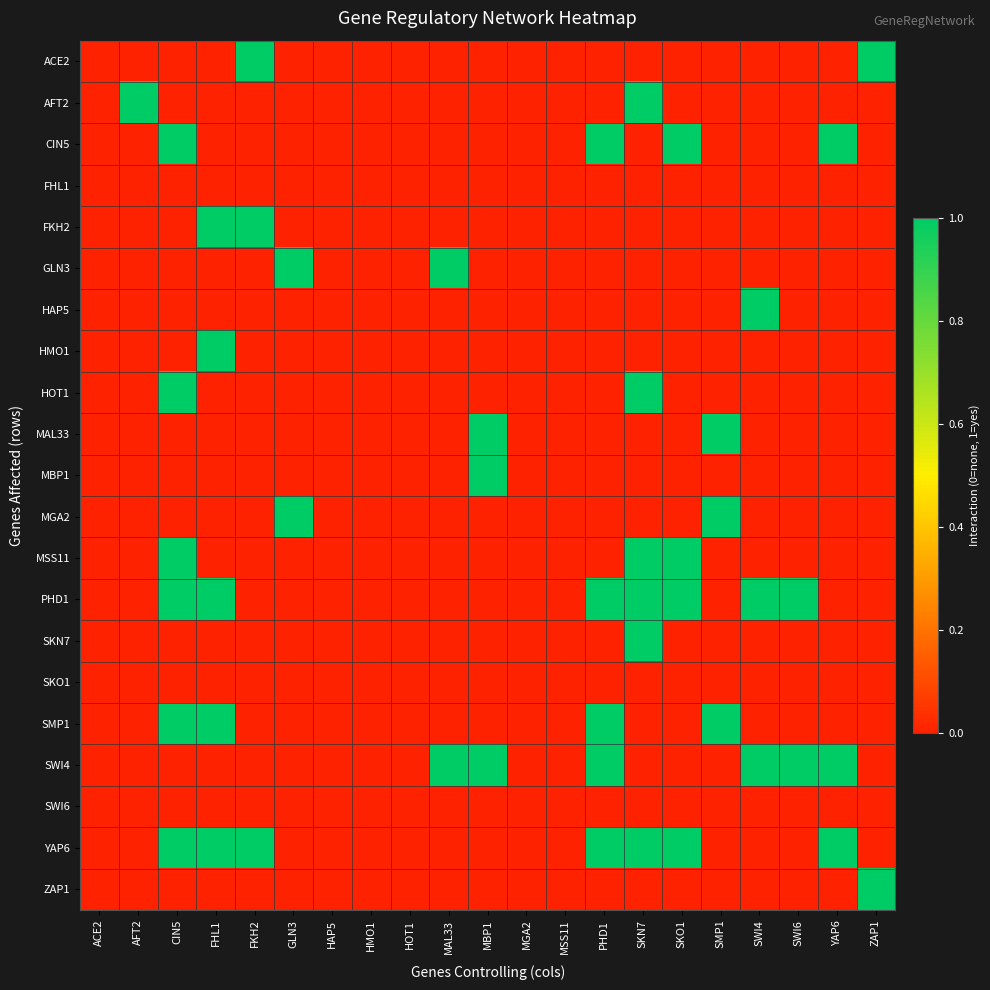

Reading left to right, extract all data points from this chart.

ACE2: ACE2=0	AFT2=0	CIN5=0	FHL1=0	FKH2=1	GLN3=0	HAP5=0	HMO1=0	HOT1=0	MAL33=0	MBP1=0	MGA2=0	MSS11=0	PHD1=0	SKN7=0	SKO1=0	SMP1=0	SWI4=0	SWI6=0	YAP6=0	ZAP1=1
AFT2: ACE2=0	AFT2=1	CIN5=0	FHL1=0	FKH2=0	GLN3=0	HAP5=0	HMO1=0	HOT1=0	MAL33=0	MBP1=0	MGA2=0	MSS11=0	PHD1=0	SKN7=1	SKO1=0	SMP1=0	SWI4=0	SWI6=0	YAP6=0	ZAP1=0
CIN5: ACE2=0	AFT2=0	CIN5=1	FHL1=0	FKH2=0	GLN3=0	HAP5=0	HMO1=0	HOT1=0	MAL33=0	MBP1=0	MGA2=0	MSS11=0	PHD1=1	SKN7=0	SKO1=1	SMP1=0	SWI4=0	SWI6=0	YAP6=1	ZAP1=0
FHL1: ACE2=0	AFT2=0	CIN5=0	FHL1=0	FKH2=0	GLN3=0	HAP5=0	HMO1=0	HOT1=0	MAL33=0	MBP1=0	MGA2=0	MSS11=0	PHD1=0	SKN7=0	SKO1=0	SMP1=0	SWI4=0	SWI6=0	YAP6=0	ZAP1=0
FKH2: ACE2=0	AFT2=0	CIN5=0	FHL1=1	FKH2=1	GLN3=0	HAP5=0	HMO1=0	HOT1=0	MAL33=0	MBP1=0	MGA2=0	MSS11=0	PHD1=0	SKN7=0	SKO1=0	SMP1=0	SWI4=0	SWI6=0	YAP6=0	ZAP1=0
GLN3: ACE2=0	AFT2=0	CIN5=0	FHL1=0	FKH2=0	GLN3=1	HAP5=0	HMO1=0	HOT1=0	MAL33=1	MBP1=0	MGA2=0	MSS11=0	PHD1=0	SKN7=0	SKO1=0	SMP1=0	SWI4=0	SWI6=0	YAP6=0	ZAP1=0
HAP5: ACE2=0	AFT2=0	CIN5=0	FHL1=0	FKH2=0	GLN3=0	HAP5=0	HMO1=0	HOT1=0	MAL33=0	MBP1=0	MGA2=0	MSS11=0	PHD1=0	SKN7=0	SKO1=0	SMP1=0	SWI4=1	SWI6=0	YAP6=0	ZAP1=0
HMO1: ACE2=0	AFT2=0	CIN5=0	FHL1=1	FKH2=0	GLN3=0	HAP5=0	HMO1=0	HOT1=0	MAL33=0	MBP1=0	MGA2=0	MSS11=0	PHD1=0	SKN7=0	SKO1=0	SMP1=0	SWI4=0	SWI6=0	YAP6=0	ZAP1=0
HOT1: ACE2=0	AFT2=0	CIN5=1	FHL1=0	FKH2=0	GLN3=0	HAP5=0	HMO1=0	HOT1=0	MAL33=0	MBP1=0	MGA2=0	MSS11=0	PHD1=0	SKN7=1	SKO1=0	SMP1=0	SWI4=0	SWI6=0	YAP6=0	ZAP1=0
MAL33: ACE2=0	AFT2=0	CIN5=0	FHL1=0	FKH2=0	GLN3=0	HAP5=0	HMO1=0	HOT1=0	MAL33=0	MBP1=1	MGA2=0	MSS11=0	PHD1=0	SKN7=0	SKO1=0	SMP1=1	SWI4=0	SWI6=0	YAP6=0	ZAP1=0
MBP1: ACE2=0	AFT2=0	CIN5=0	FHL1=0	FKH2=0	GLN3=0	HAP5=0	HMO1=0	HOT1=0	MAL33=0	MBP1=1	MGA2=0	MSS11=0	PHD1=0	SKN7=0	SKO1=0	SMP1=0	SWI4=0	SWI6=0	YAP6=0	ZAP1=0
MGA2: ACE2=0	AFT2=0	CIN5=0	FHL1=0	FKH2=0	GLN3=1	HAP5=0	HMO1=0	HOT1=0	MAL33=0	MBP1=0	MGA2=0	MSS11=0	PHD1=0	SKN7=0	SKO1=0	SMP1=1	SWI4=0	SWI6=0	YAP6=0	ZAP1=0
MSS11: ACE2=0	AFT2=0	CIN5=1	FHL1=0	FKH2=0	GLN3=0	HAP5=0	HMO1=0	HOT1=0	MAL33=0	MBP1=0	MGA2=0	MSS11=0	PHD1=0	SKN7=1	SKO1=1	SMP1=0	SWI4=0	SWI6=0	YAP6=0	ZAP1=0
PHD1: ACE2=0	AFT2=0	CIN5=1	FHL1=1	FKH2=0	GLN3=0	HAP5=0	HMO1=0	HOT1=0	MAL33=0	MBP1=0	MGA2=0	MSS11=0	PHD1=1	SKN7=1	SKO1=1	SMP1=0	SWI4=1	SWI6=1	YAP6=0	ZAP1=0
SKN7: ACE2=0	AFT2=0	CIN5=0	FHL1=0	FKH2=0	GLN3=0	HAP5=0	HMO1=0	HOT1=0	MAL33=0	MBP1=0	MGA2=0	MSS11=0	PHD1=0	SKN7=1	SKO1=0	SMP1=0	SWI4=0	SWI6=0	YAP6=0	ZAP1=0
SKO1: ACE2=0	AFT2=0	CIN5=0	FHL1=0	FKH2=0	GLN3=0	HAP5=0	HMO1=0	HOT1=0	MAL33=0	MBP1=0	MGA2=0	MSS11=0	PHD1=0	SKN7=0	SKO1=0	SMP1=0	SWI4=0	SWI6=0	YAP6=0	ZAP1=0
SMP1: ACE2=0	AFT2=0	CIN5=1	FHL1=1	FKH2=0	GLN3=0	HAP5=0	HMO1=0	HOT1=0	MAL33=0	MBP1=0	MGA2=0	MSS11=0	PHD1=1	SKN7=0	SKO1=0	SMP1=1	SWI4=0	SWI6=0	YAP6=0	ZAP1=0
SWI4: ACE2=0	AFT2=0	CIN5=0	FHL1=0	FKH2=0	GLN3=0	HAP5=0	HMO1=0	HOT1=0	MAL33=1	MBP1=1	MGA2=0	MSS11=0	PHD1=1	SKN7=0	SKO1=0	SMP1=0	SWI4=1	SWI6=1	YAP6=1	ZAP1=0
SWI6: ACE2=0	AFT2=0	CIN5=0	FHL1=0	FKH2=0	GLN3=0	HAP5=0	HMO1=0	HOT1=0	MAL33=0	MBP1=0	MGA2=0	MSS11=0	PHD1=0	SKN7=0	SKO1=0	SMP1=0	SWI4=0	SWI6=0	YAP6=0	ZAP1=0
YAP6: ACE2=0	AFT2=0	CIN5=1	FHL1=1	FKH2=1	GLN3=0	HAP5=0	HMO1=0	HOT1=0	MAL33=0	MBP1=0	MGA2=0	MSS11=0	PHD1=1	SKN7=1	SKO1=1	SMP1=0	SWI4=0	SWI6=0	YAP6=1	ZAP1=0
ZAP1: ACE2=0	AFT2=0	CIN5=0	FHL1=0	FKH2=0	GLN3=0	HAP5=0	HMO1=0	HOT1=0	MAL33=0	MBP1=0	MGA2=0	MSS11=0	PHD1=0	SKN7=0	SKO1=0	SMP1=0	SWI4=0	SWI6=0	YAP6=0	ZAP1=1